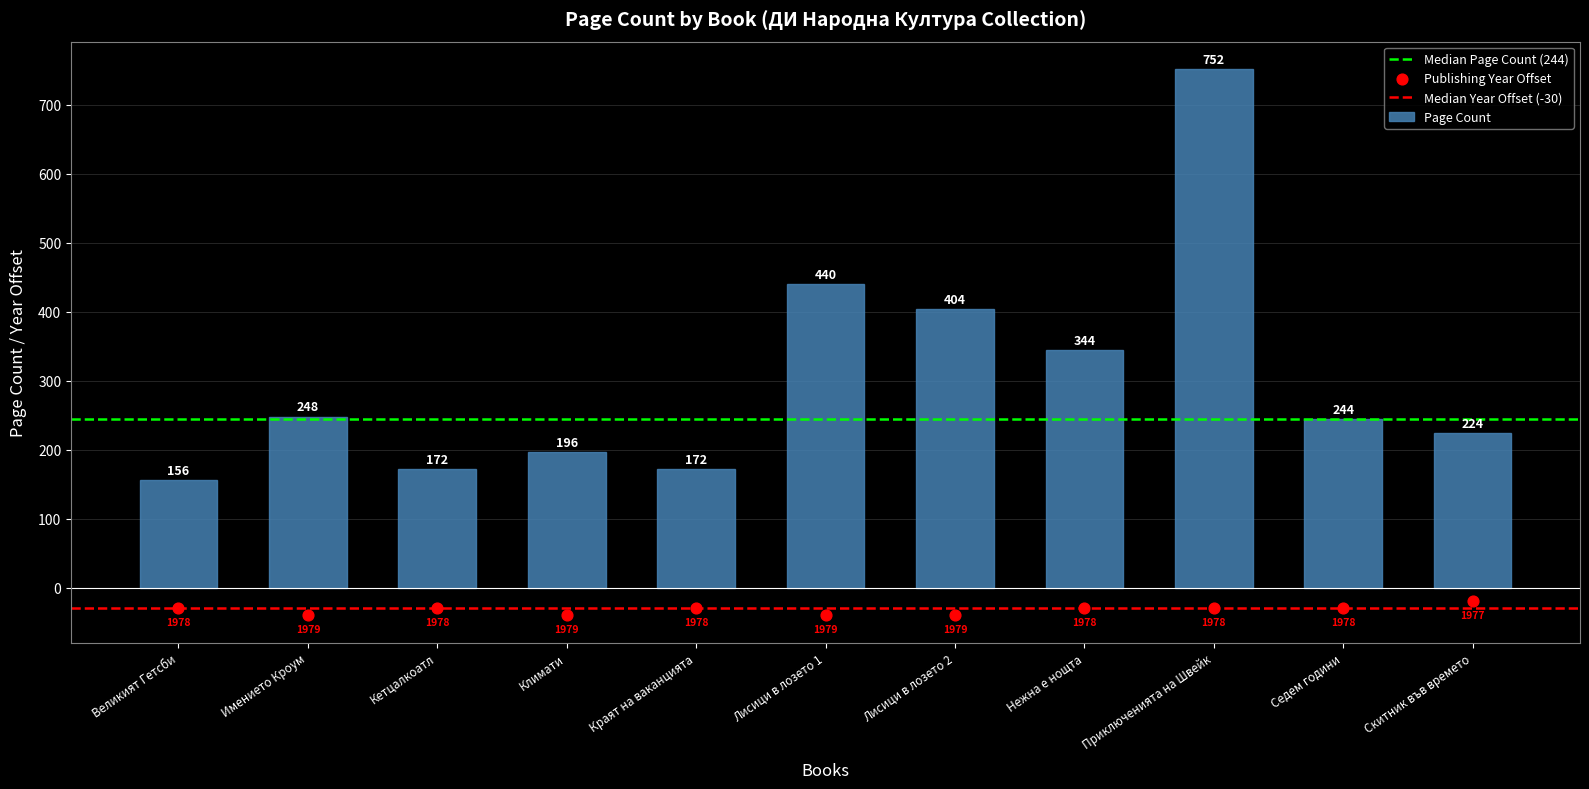

Approximately how many times larger is the value at Имението Кроум compared to Климати?

1.3